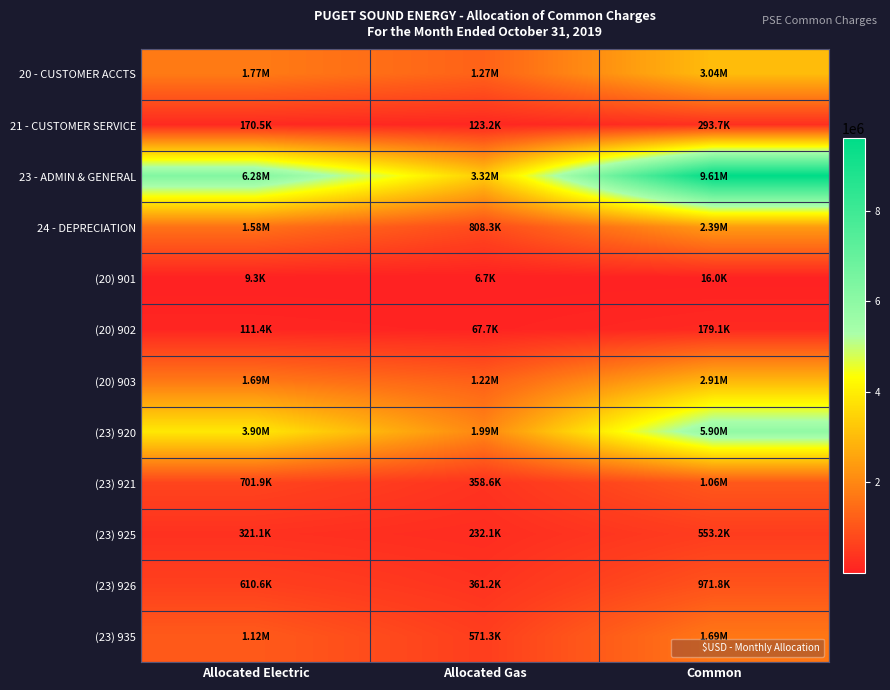

Rank the series at Common from lowest to highest value.

(20) 901, (20) 902, 21 - CUSTOMER SERVICE, (23) 925, (23) 926, (23) 921, (23) 935, 24 - DEPRECIATION, (20) 903, 20 - CUSTOMER ACCTS, (23) 920, 23 - ADMIN & GENERAL